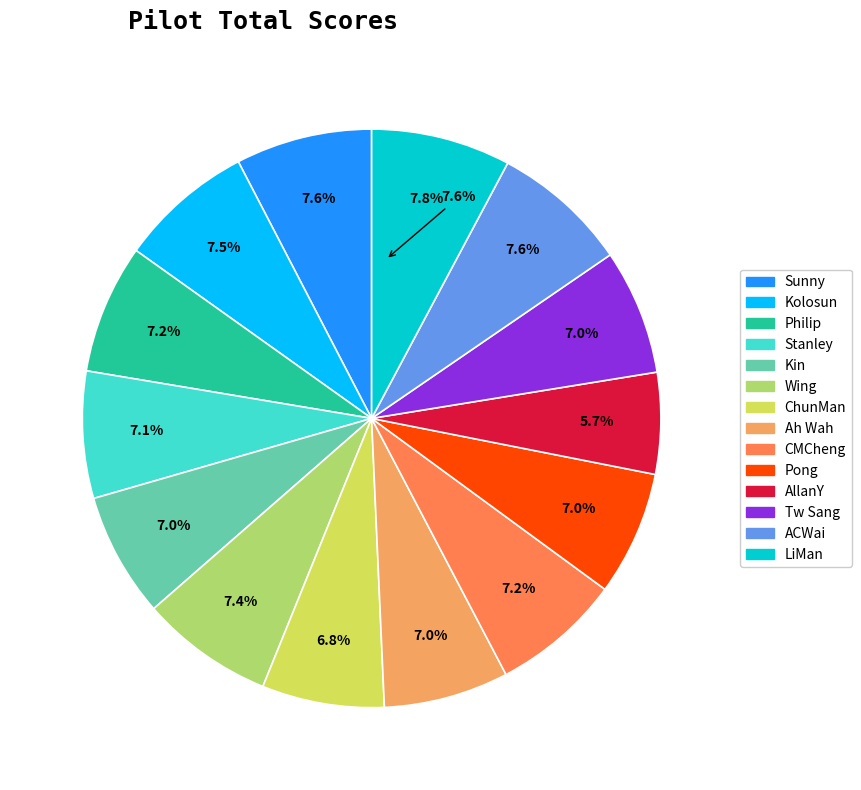

Does Sunny represent more than half of the total?

No